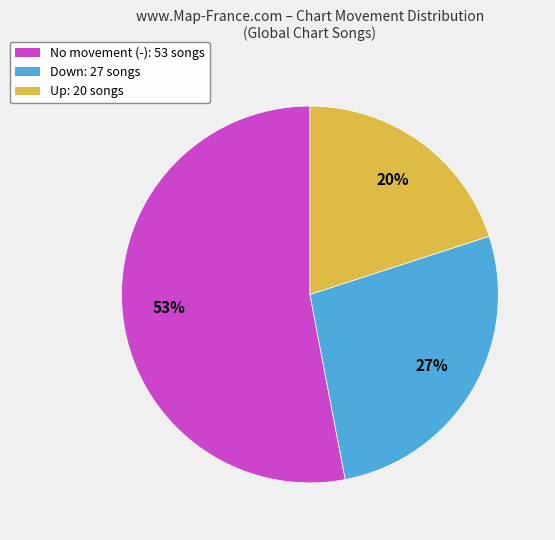

Is there a majority slice in this chart?

Yes